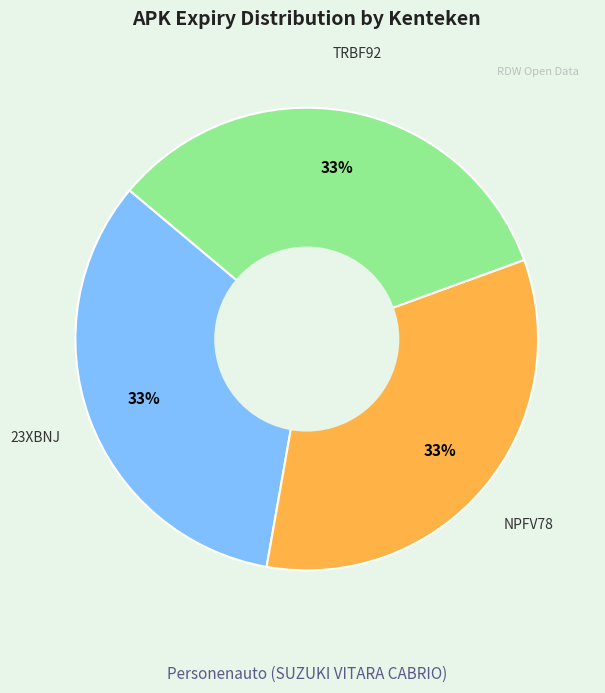

To the nearest percent, what portion does TRBF92 represent?

33%